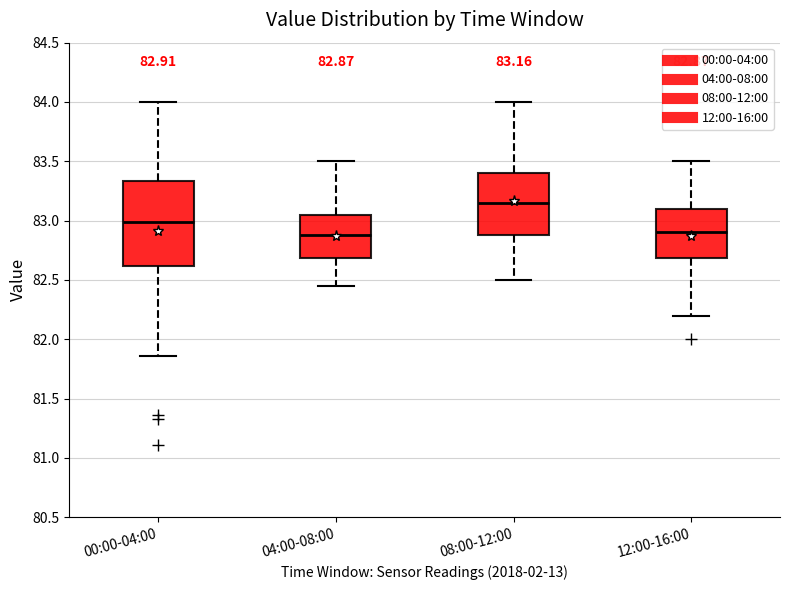

Comparing the boxes themselves (not the whiskers), which one is the tallest?

00:00-04:00